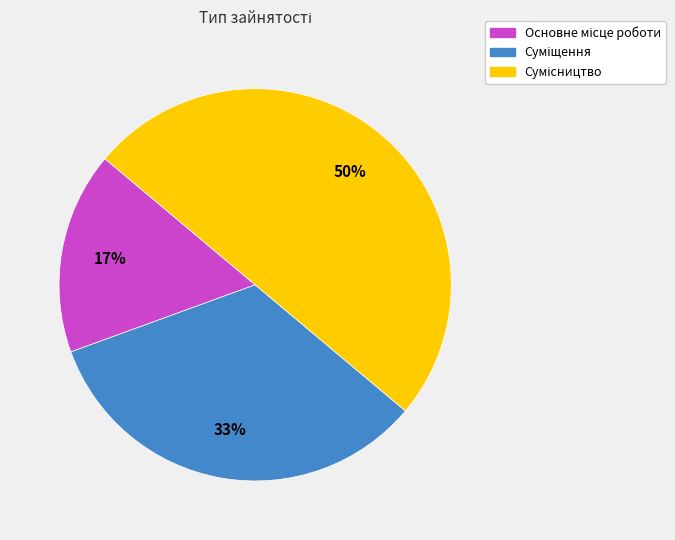

To the nearest percent, what is the average slice percentage?

33%